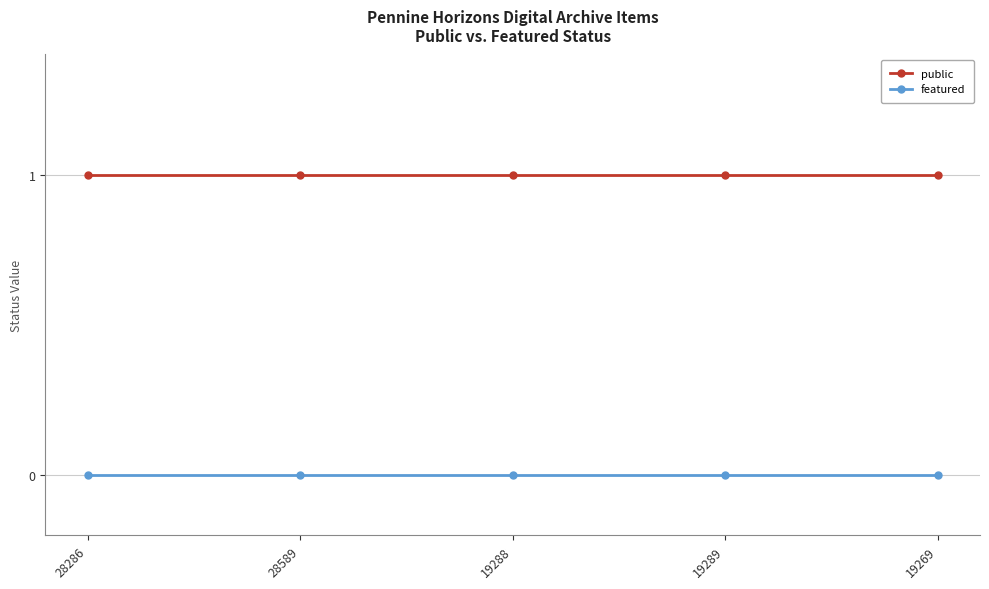

List the series in order of their overall mean, lowest first.

featured, public